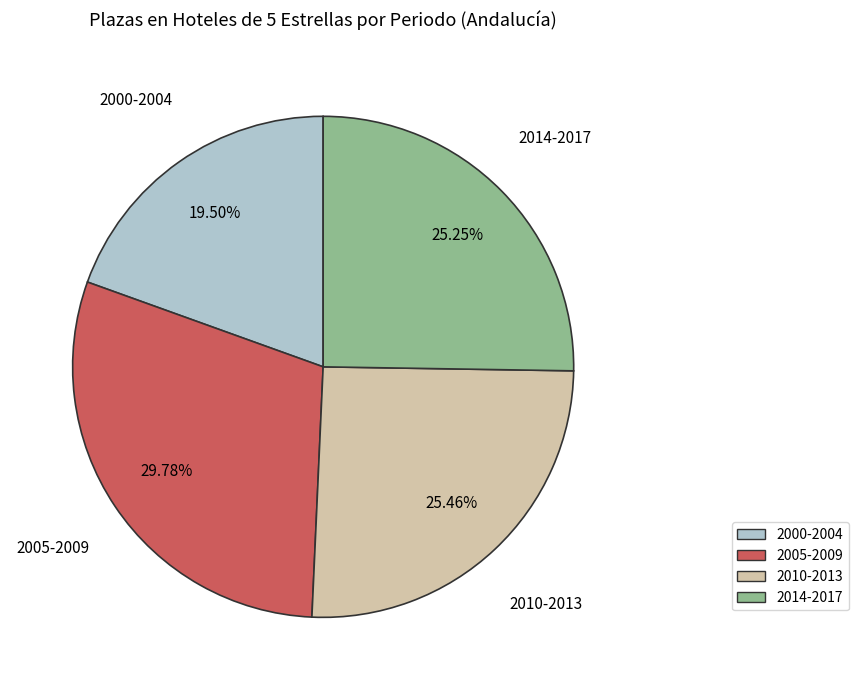

Is there a majority slice in this chart?

No